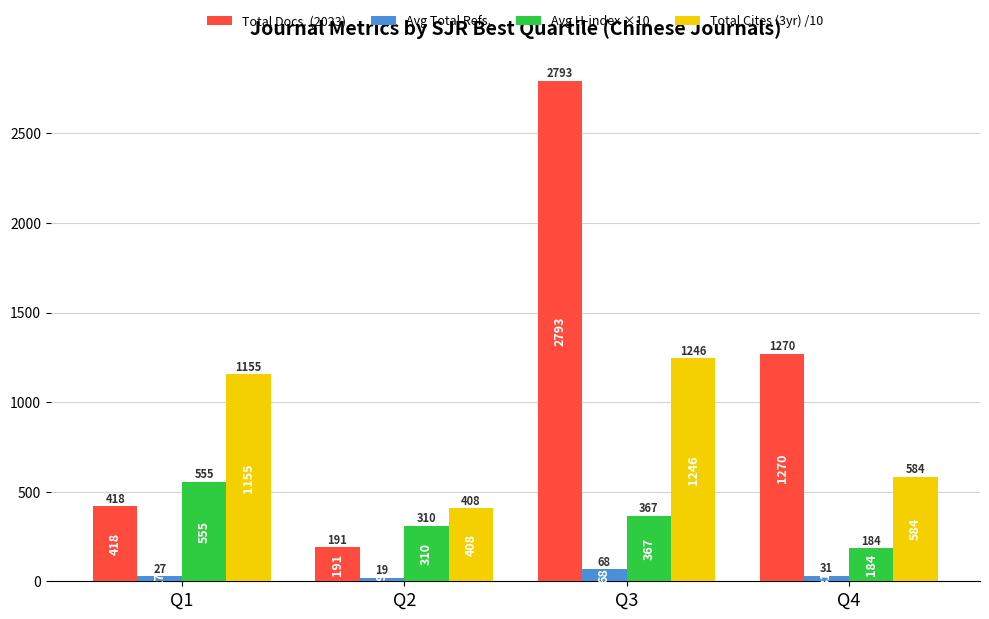

What is the difference between the maximum and minimum values in the Avg H-index ×10 series?

371.0